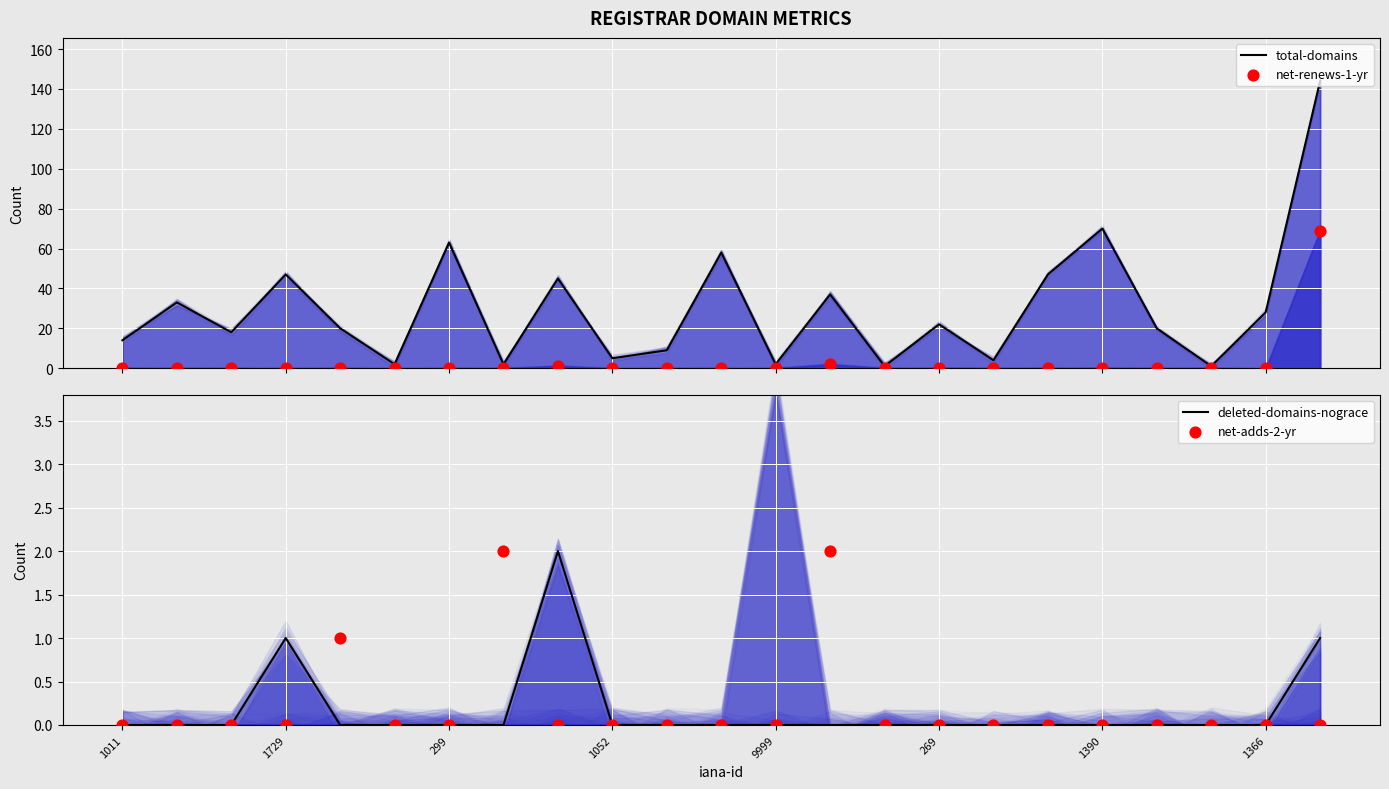

Which series has the widest spread of Y values?

total-domains